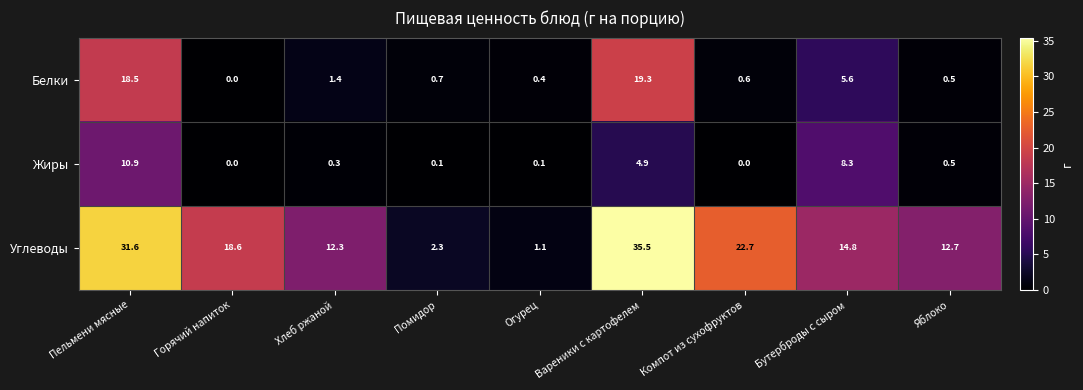

What is the sum of the Углеводы values at Бутерброды с сыром and Огурец?

15.9